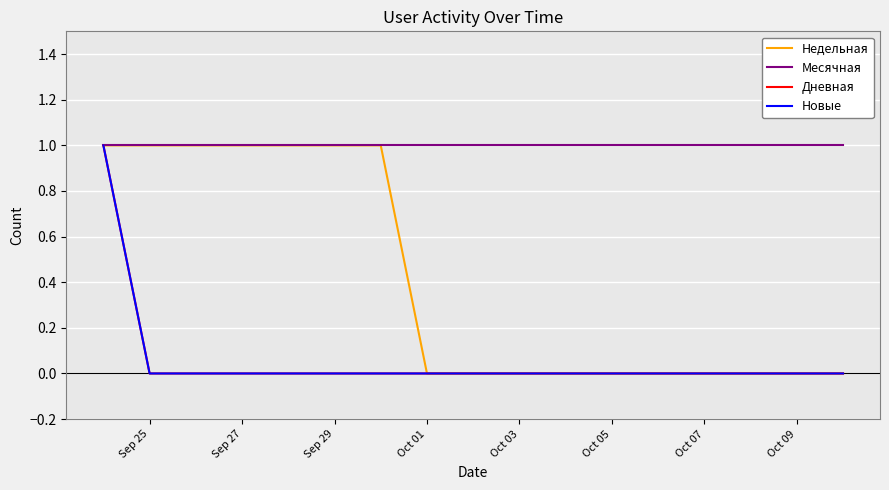

True or false: Новые and Месячная intersect in this chart.

False